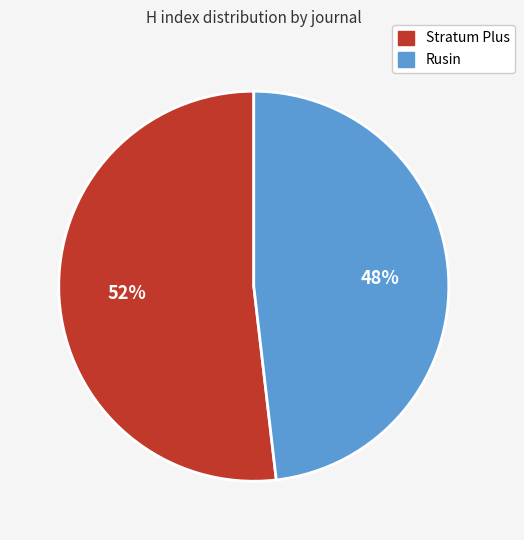

Is the sum of Stratum Plus and Rusin greater than half?

Yes